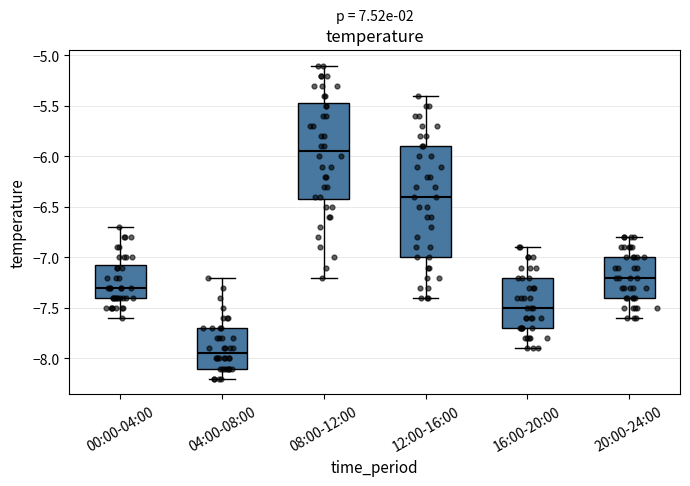

Comparing the boxes themselves (not the whiskers), which one is the tallest?

12:00-16:00